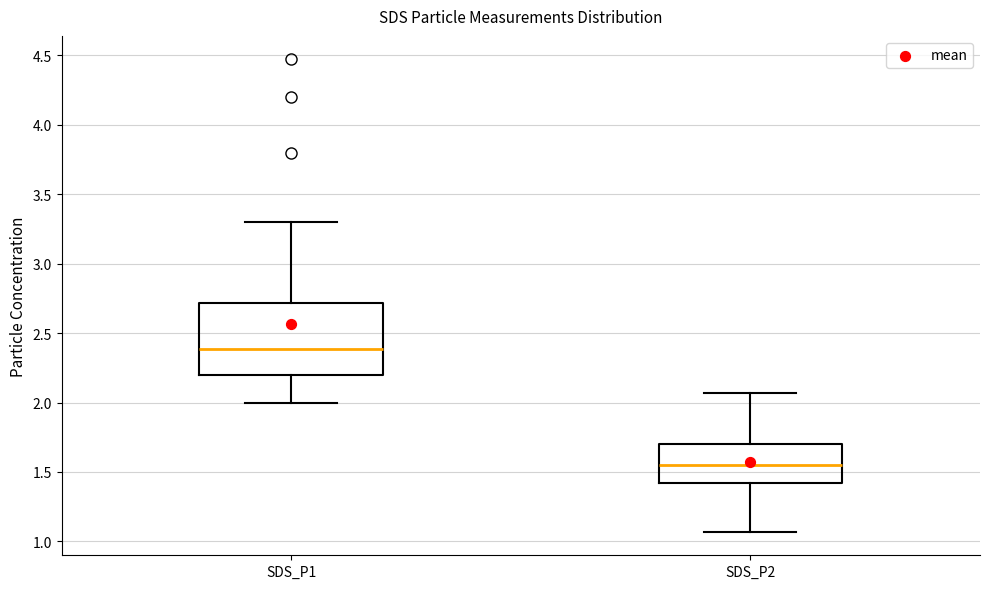

Which box is the tallest, from its lower edge to its upper edge?

SDS_P1